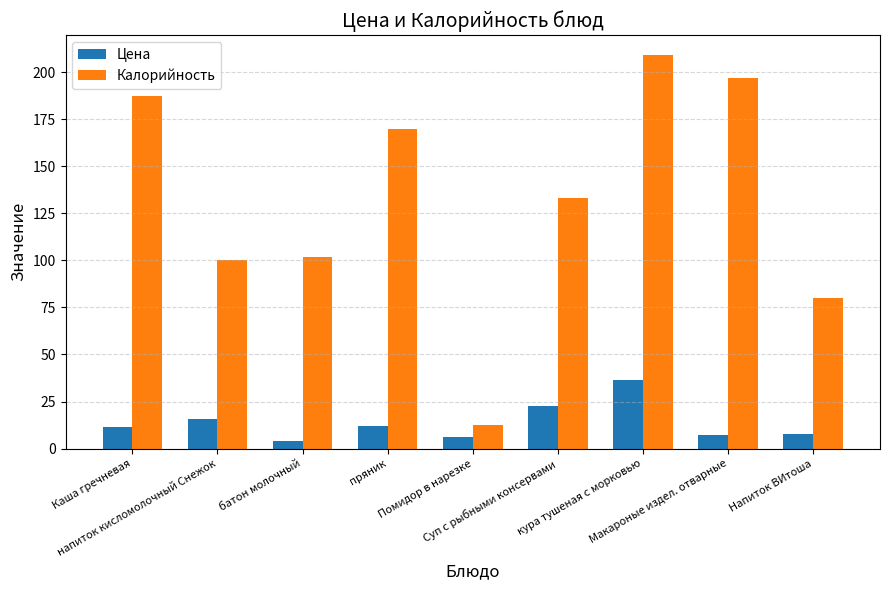

List the series in order of their overall mean, highest first.

Калорийность, Цена